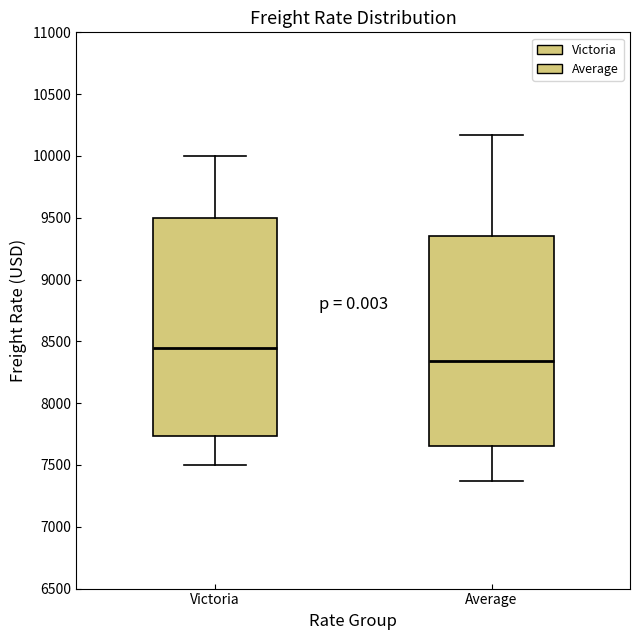

Which box has the lowest median line?

Average